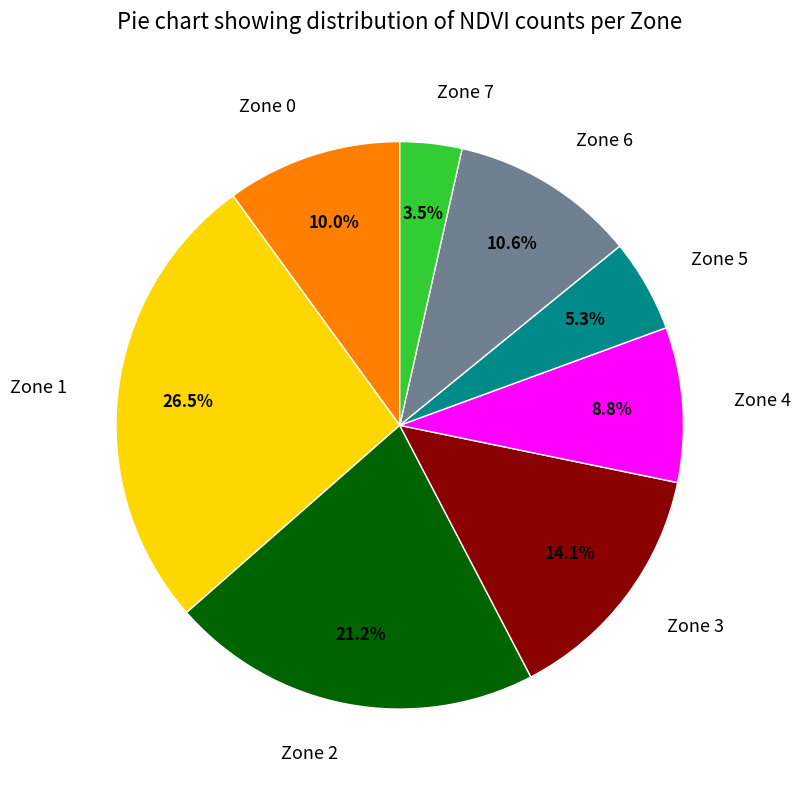

What is the ratio of the value at Zone 4 to the value at Zone 0?

0.9